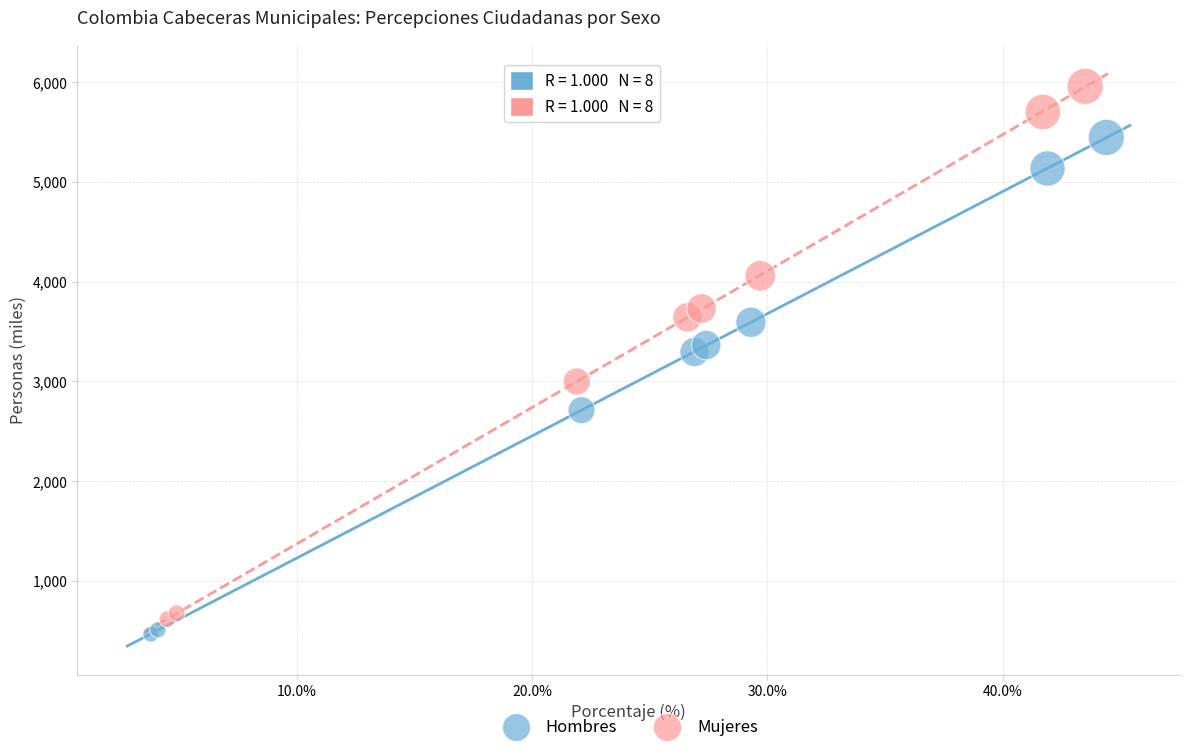

Which series reaches the maximum Y coordinate?

Mujeres